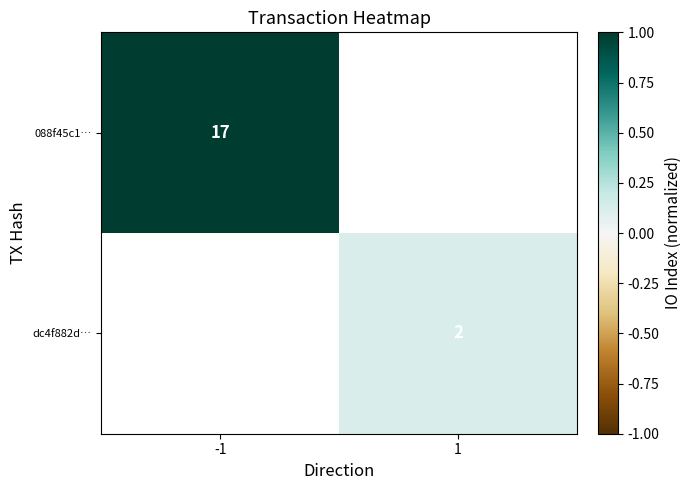

How many series are shown in this chart?

2